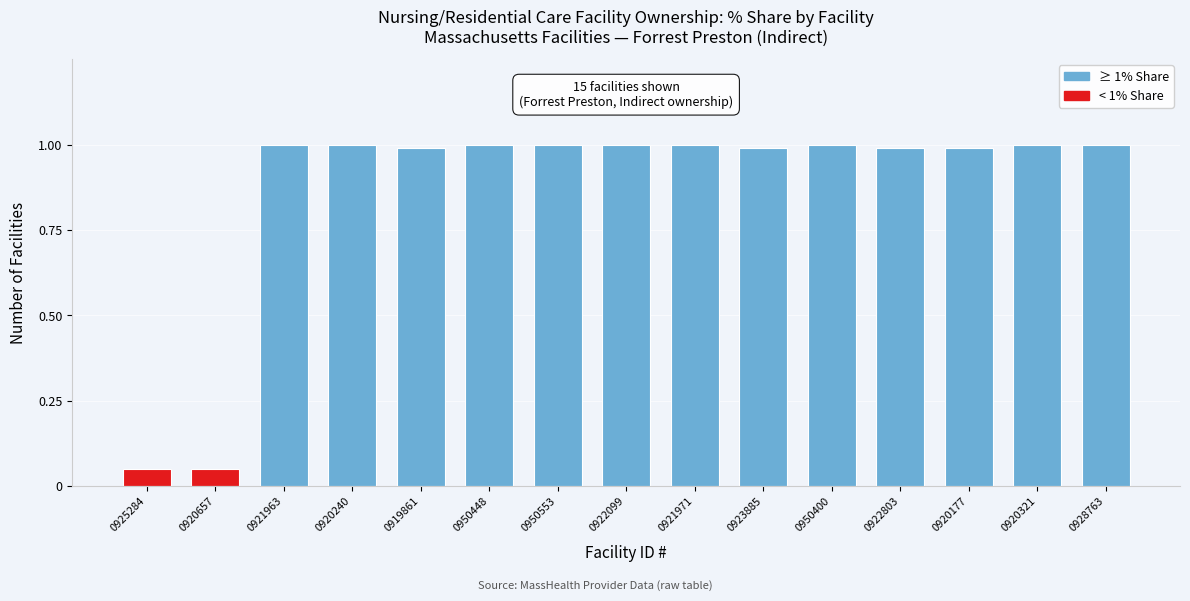

What is the sum of the values at 0922803 and 0922099?

2.0